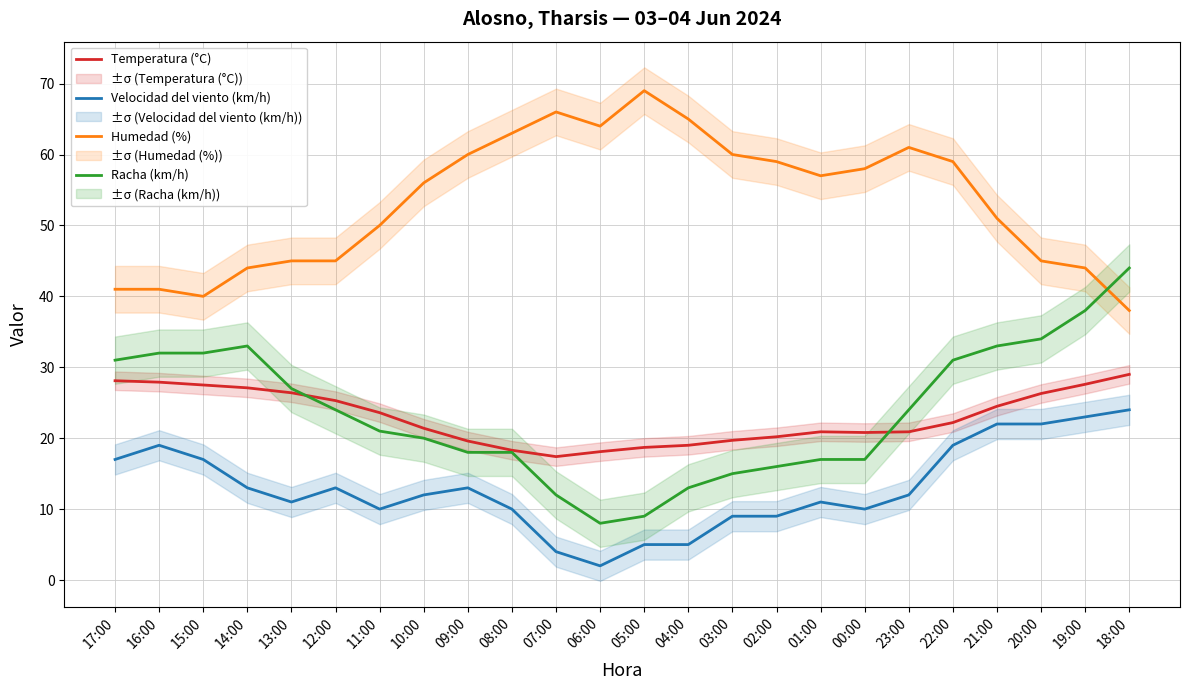

Reading right to left, transcribe all the data shown in this chart.

Temperatura (°C): 29.0	27.6	26.3	24.5	22.2	20.9	20.8	20.9	20.2	19.7	19.0	18.7	18.1	17.4	18.3	19.6	21.4	23.6	25.3	26.4	27.1	27.5	27.9	28.1
Velocidad del viento (km/h): 24.0	23.0	22.0	22.0	19.0	12.0	10.0	11.0	9.0	9.0	5.0	5.0	2.0	4.0	10.0	13.0	12.0	10.0	13.0	11.0	13.0	17.0	19.0	17.0
Humedad (%): 38.0	44.0	45.0	51.0	59.0	61.0	58.0	57.0	59.0	60.0	65.0	69.0	64.0	66.0	63.0	60.0	56.0	50.0	45.0	45.0	44.0	40.0	41.0	41.0
Racha (km/h): 44.0	38.0	34.0	33.0	31.0	24.0	17.0	17.0	16.0	15.0	13.0	9.0	8.0	12.0	18.0	18.0	20.0	21.0	24.0	27.0	33.0	32.0	32.0	31.0